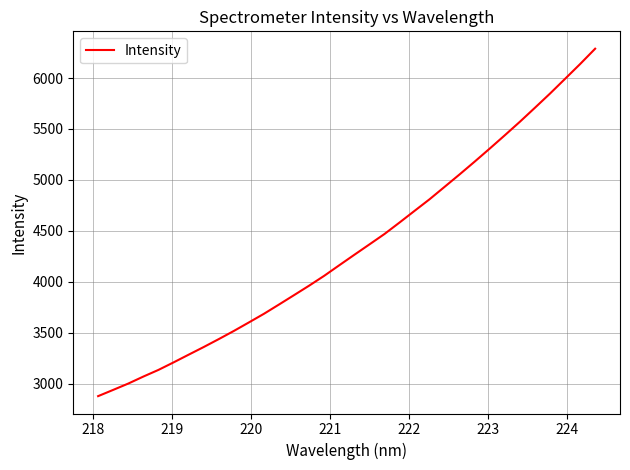

What is the minimum value shown in the chart?

2878.6